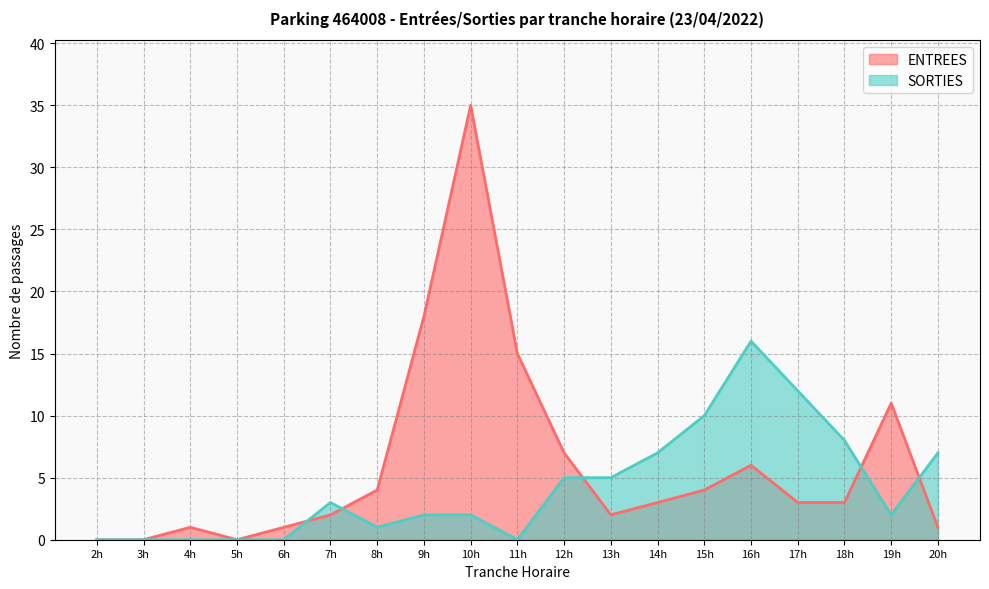

How many intersections are there between SORTIES and ENTREES?

5